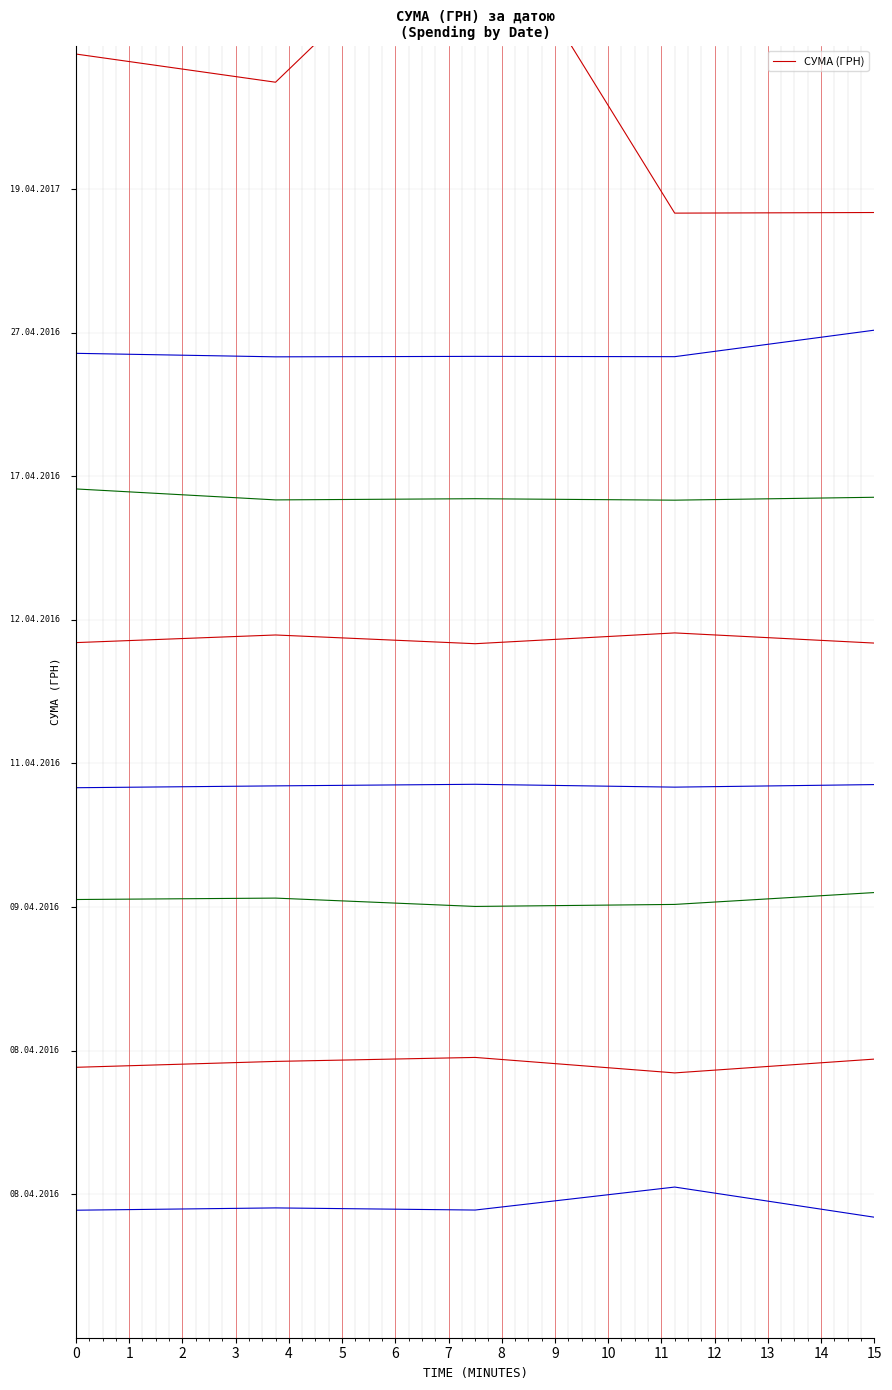

Reading right to left, extract all data points from this chart.

6.8	6.8	9.1	7.7	7.9